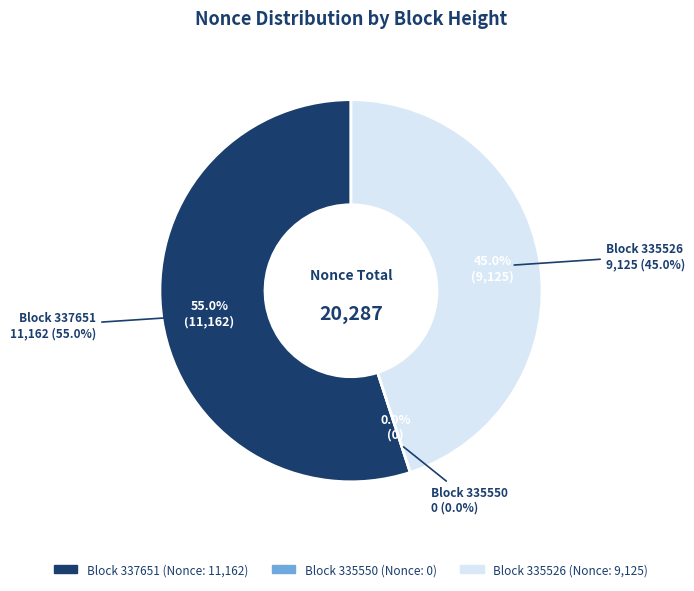

How many segments does this pie chart have?

3